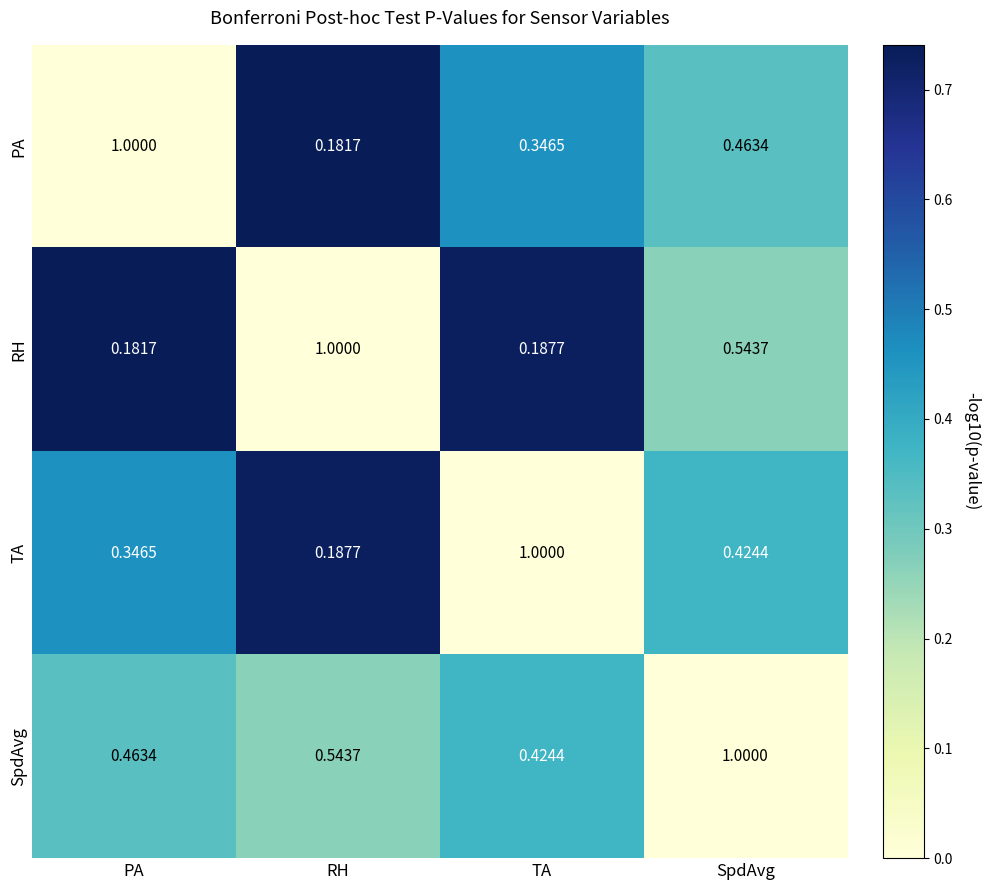

Where is SpdAvg nearest to the value 0?

TA